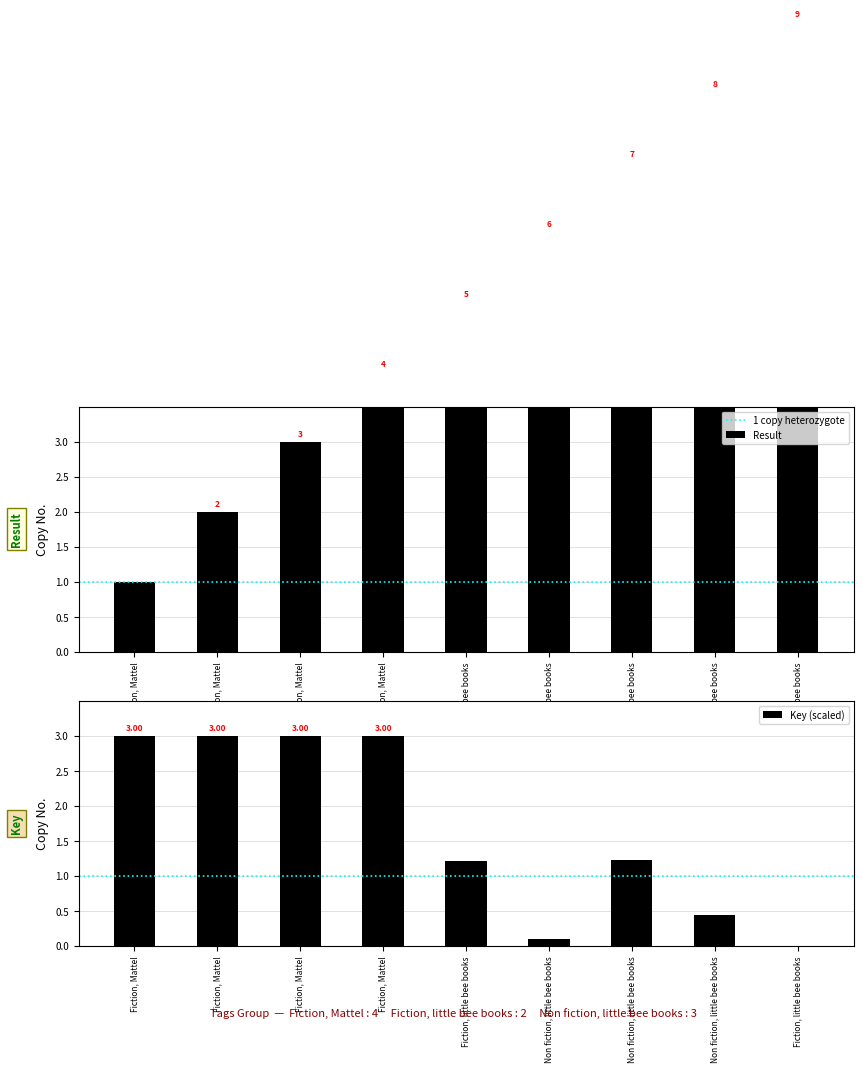

Reading right to left, list all the values displayed in this chart.

Result: 9.0	8.0	7.0	6.0	5.0	4.0	3.0	2.0	1.0
Key: 0.0	0.4	1.2	0.1	1.2	3.0	3.0	3.0	3.0